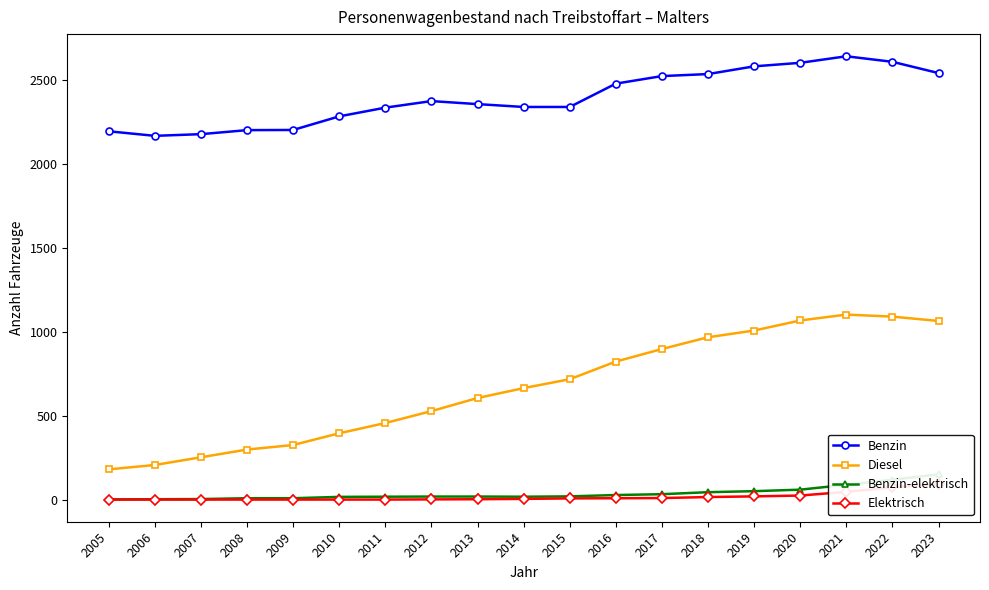

True or false: Elektrisch and Diesel intersect in this chart.

False